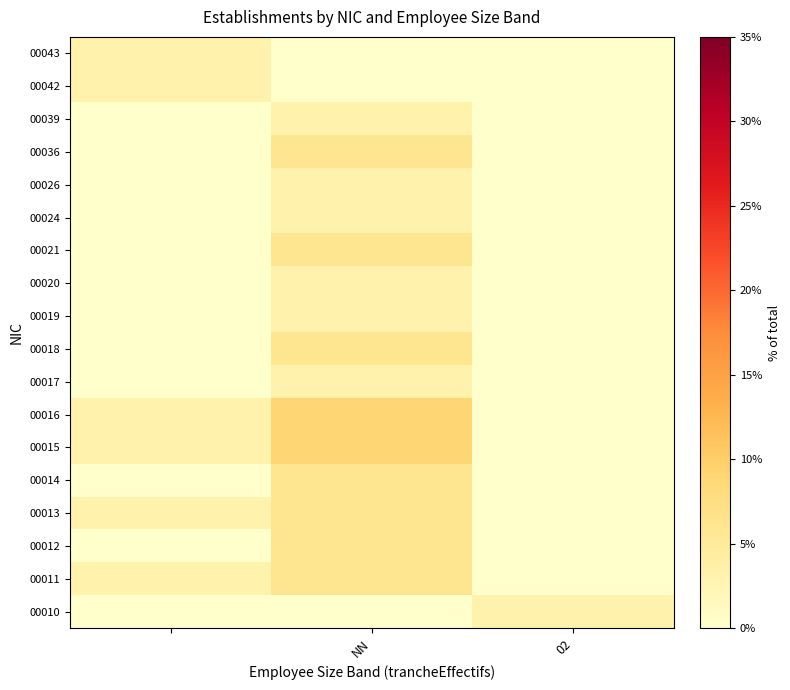

List the series in order of their peak value, highest first.

00015, 00016, 00011, 00012, 00013, 00014, 00018, 00021, 00036, 00010, 00017, 00019, 00020, 00024, 00026, 00039, 00042, 00043